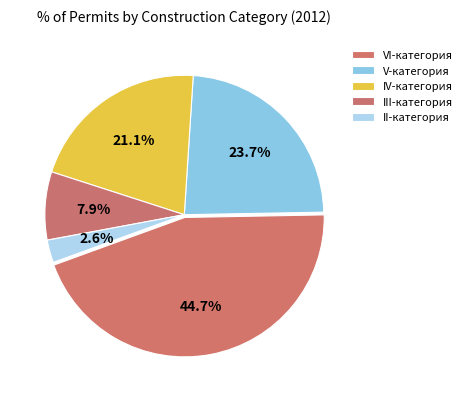

What percentage is the II-категория slice, to the nearest percent?

3%